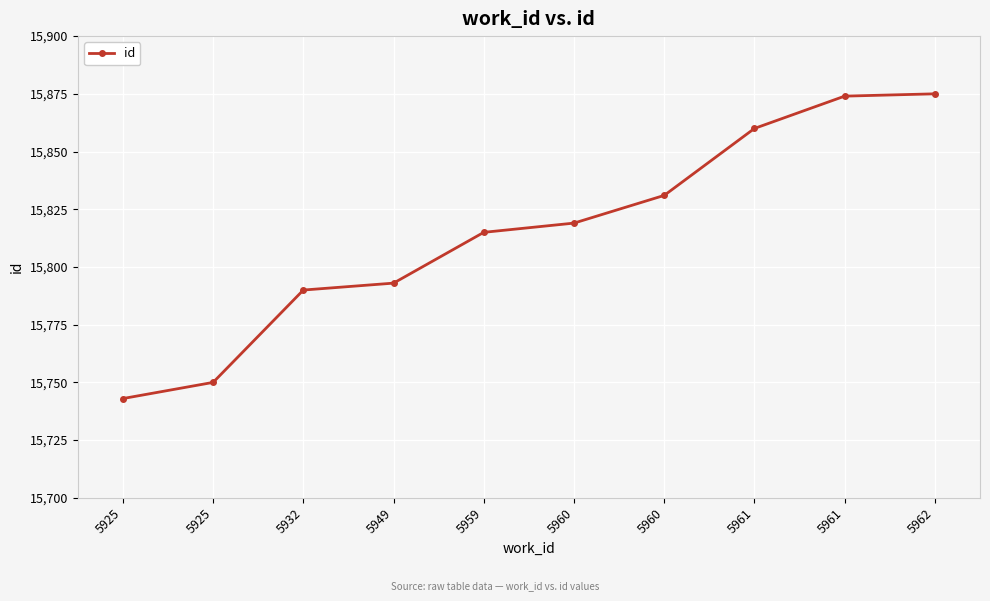

Which category has the highest value across all series?

5962